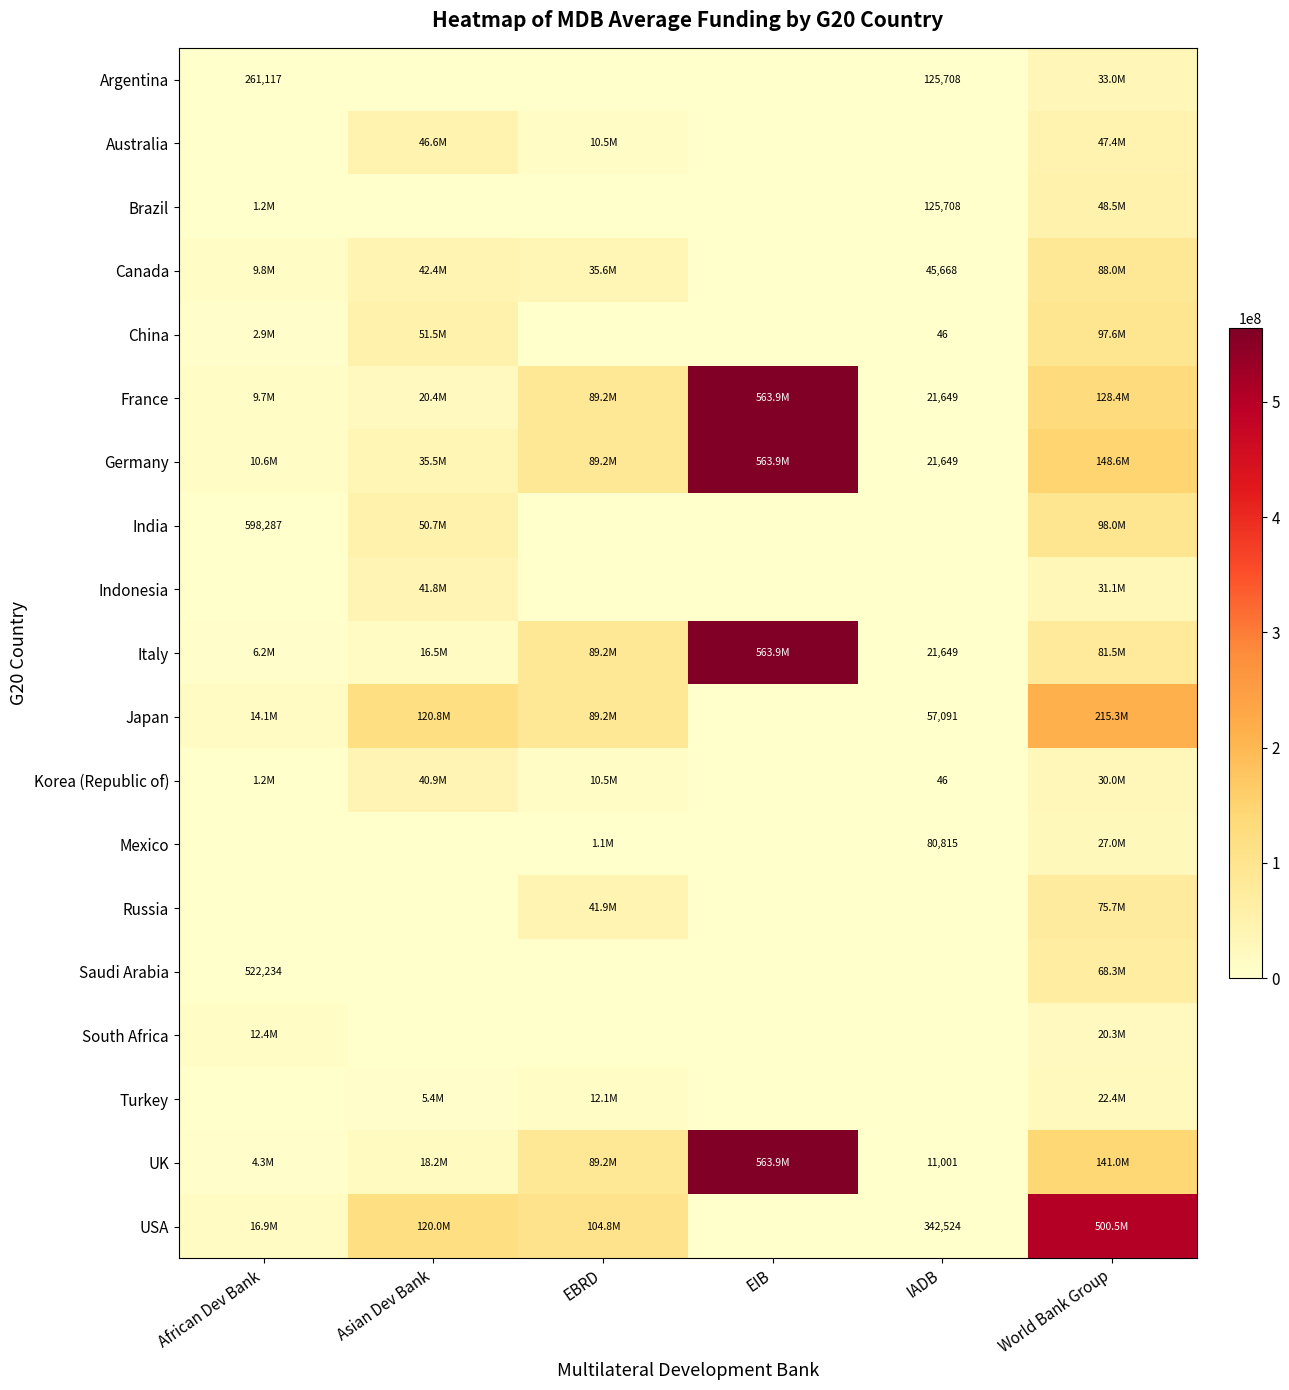

Is it true that Argentina equals 200062 at IADB?

False